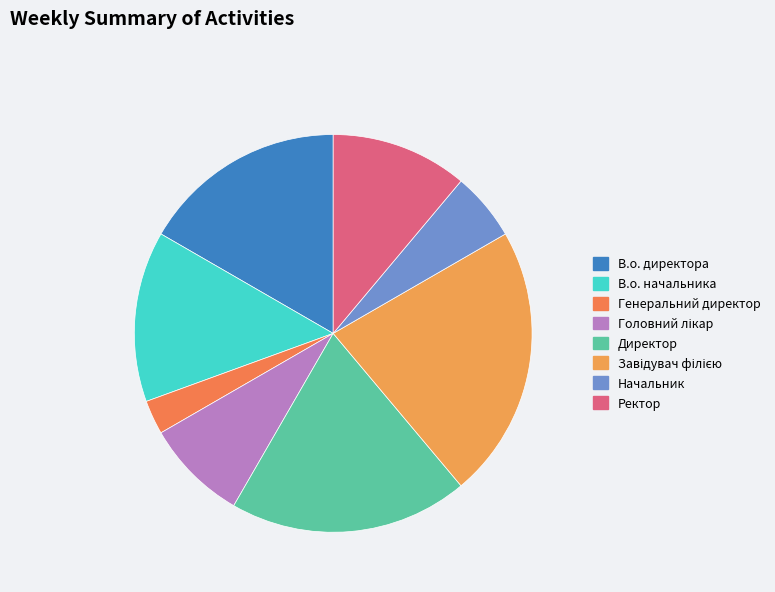

The Начальник slice represents 6% of the pie. True or false?

True